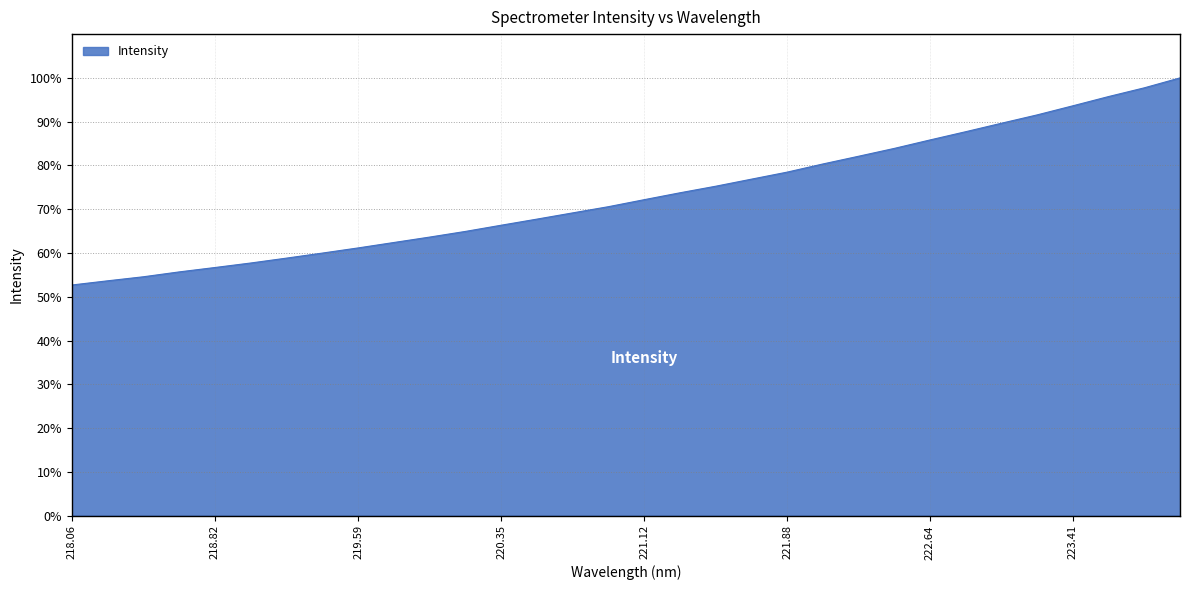

What is the minimum value shown in the chart?

52.7